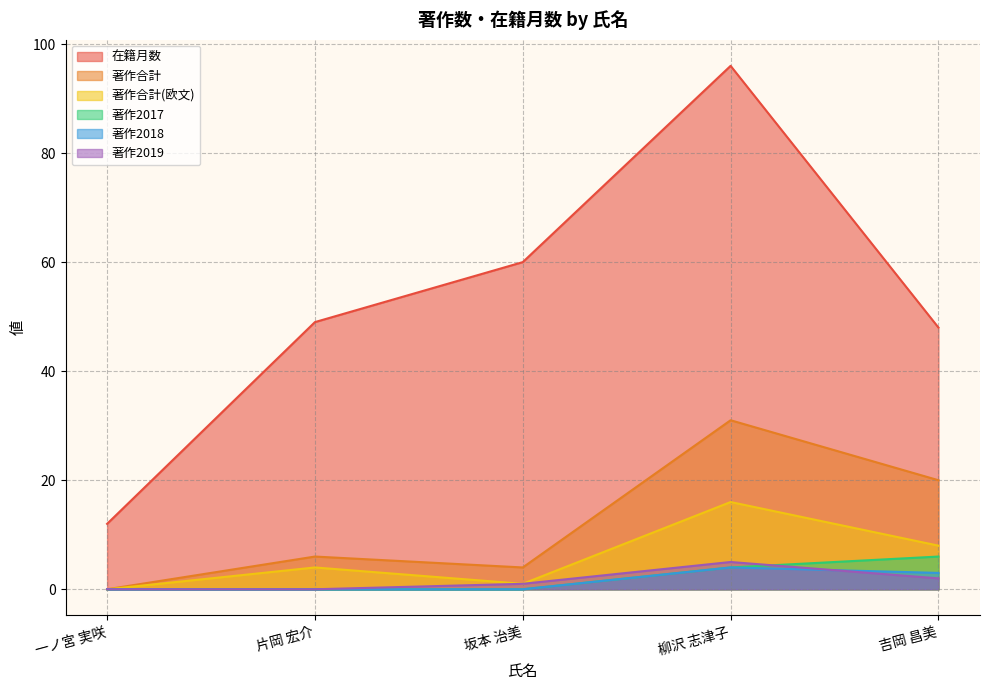

Is it true that 著作合計(欧文) equals 16 at 柳沢 志津子?

True